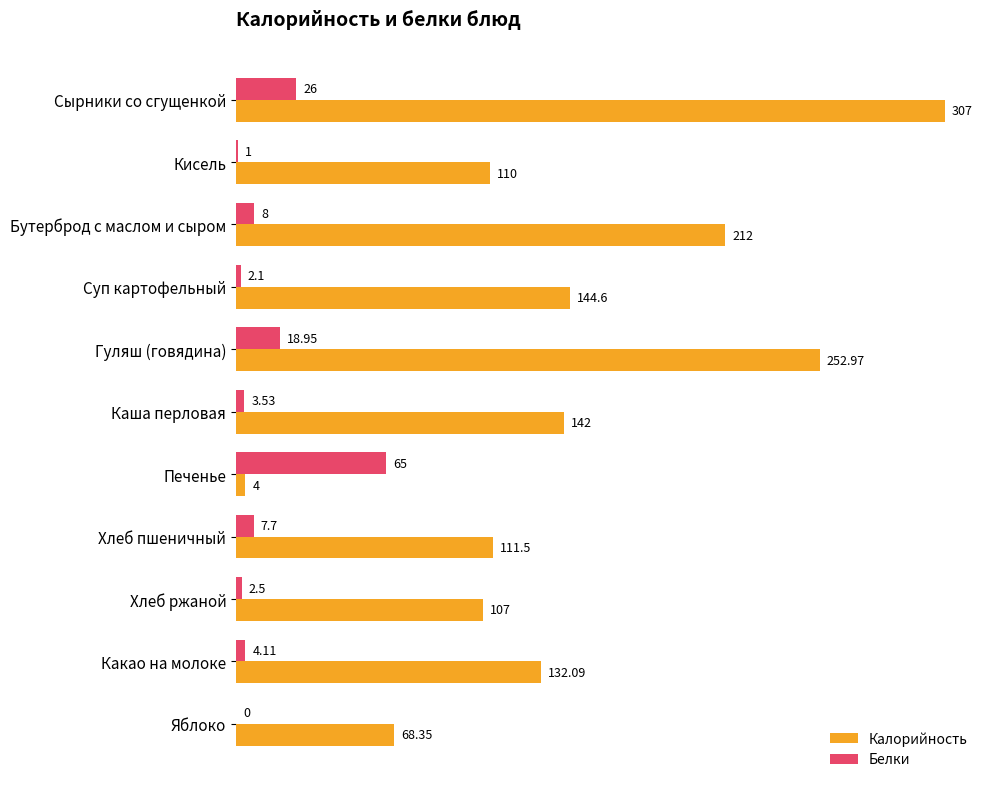

Between Кисель and Печенье, which series saw the biggest shift?

Калорийность